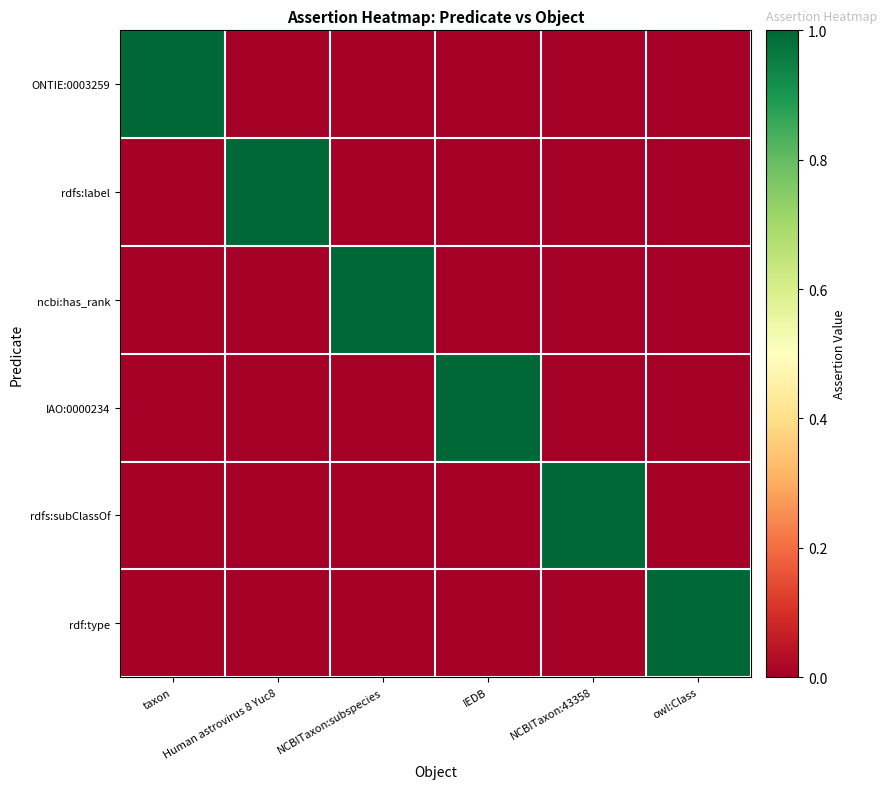

Rank the series by their maximum value, from highest to lowest.

ONTIE:0003259, rdfs:label, ncbi:has_rank, IAO:0000234, rdfs:subClassOf, rdf:type